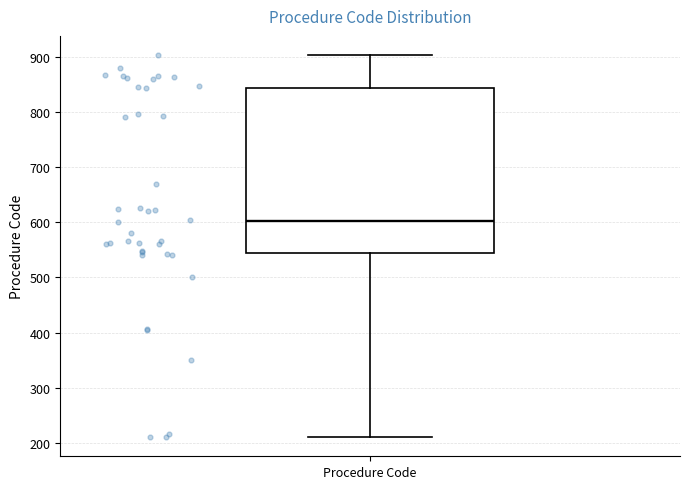

Where does the median line of the box for Procedure Code sit on the y-axis? The values are not printed on the chart, so give them approximately, as read against the axis.

600